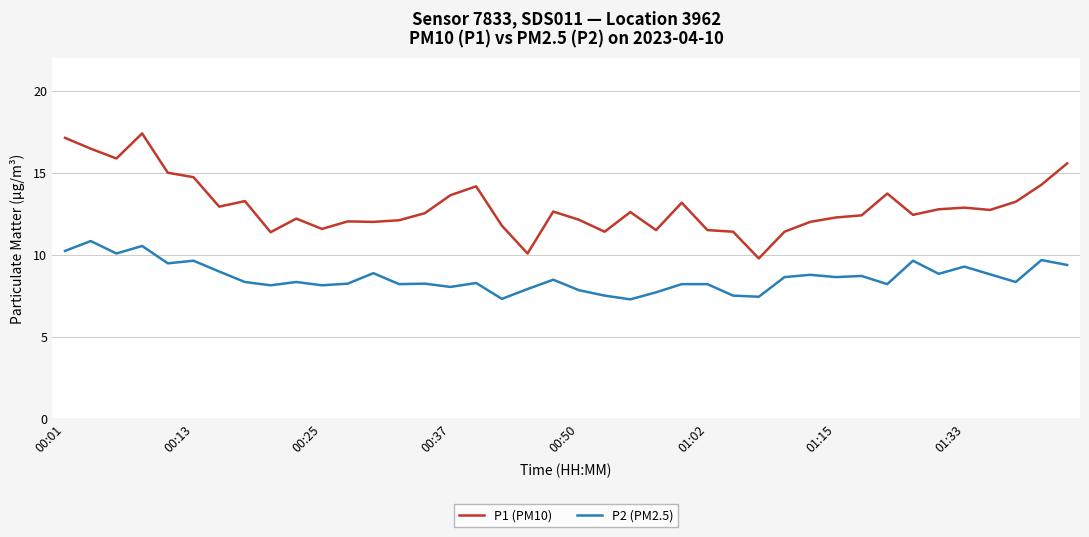

What is the difference between the maximum and minimum values in the P2 (PM2.5) series?

3.6